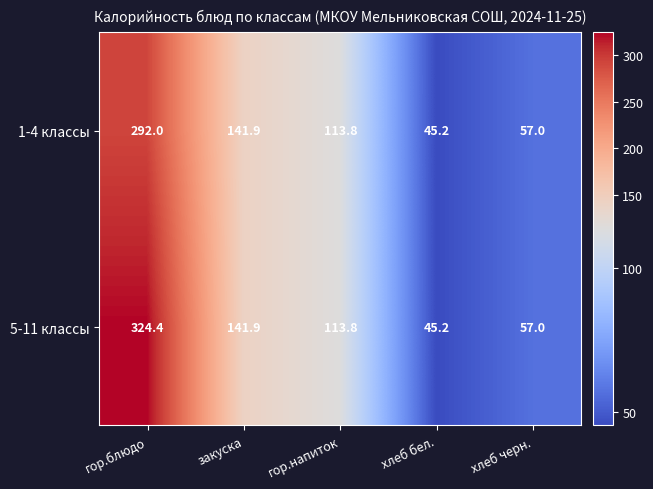

How many data points does each series have?

5